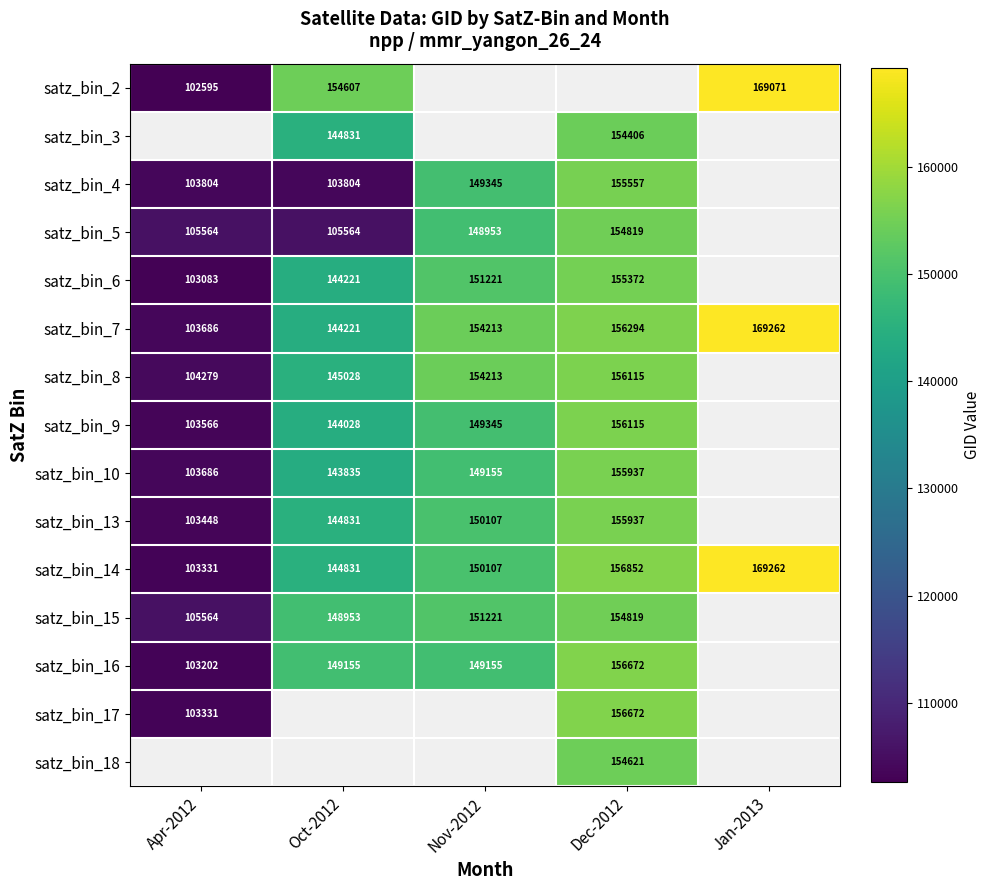

Is it true that satz_bin_10 equals 155937 at Dec-2012?

True